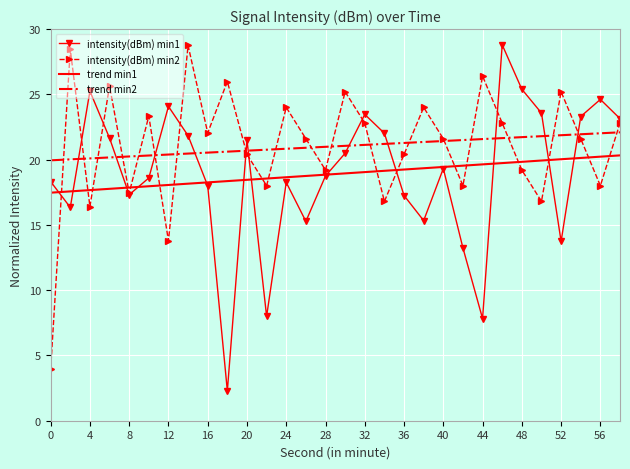

What are all the series names shown in the legend?

intensity(dBm) min1, intensity(dBm) min2, trend min1, trend min2